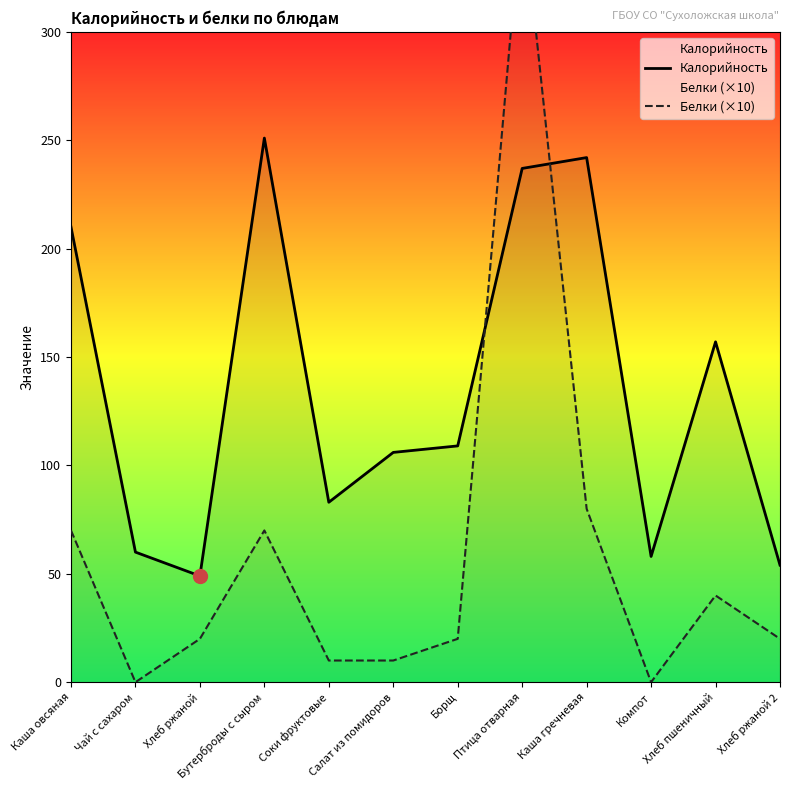

Which series has the largest total across all categories?

Калорийность